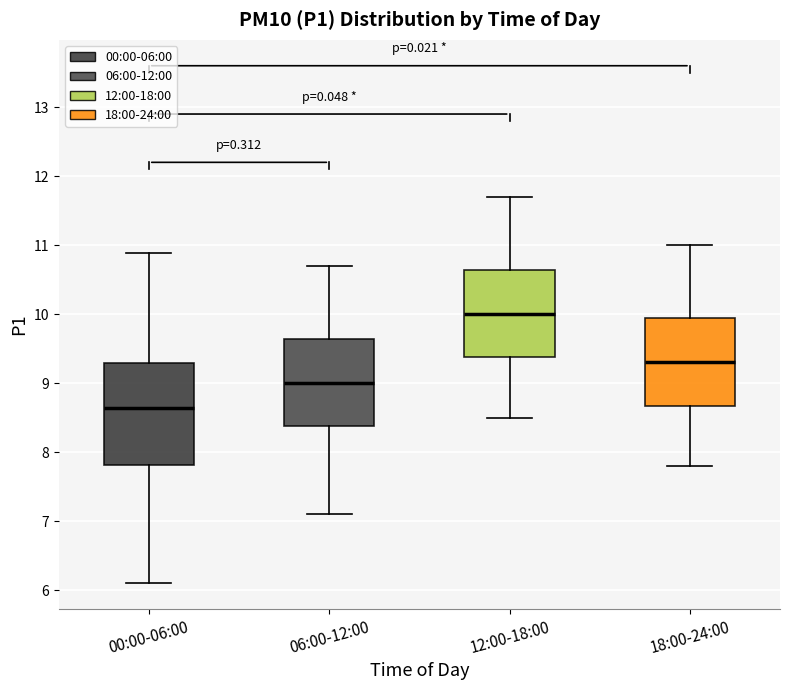

Where is the upper edge of the box for 12:00-18:00 on the y-axis? The values are not printed on the chart, so give them approximately, as read against the axis.

10.6